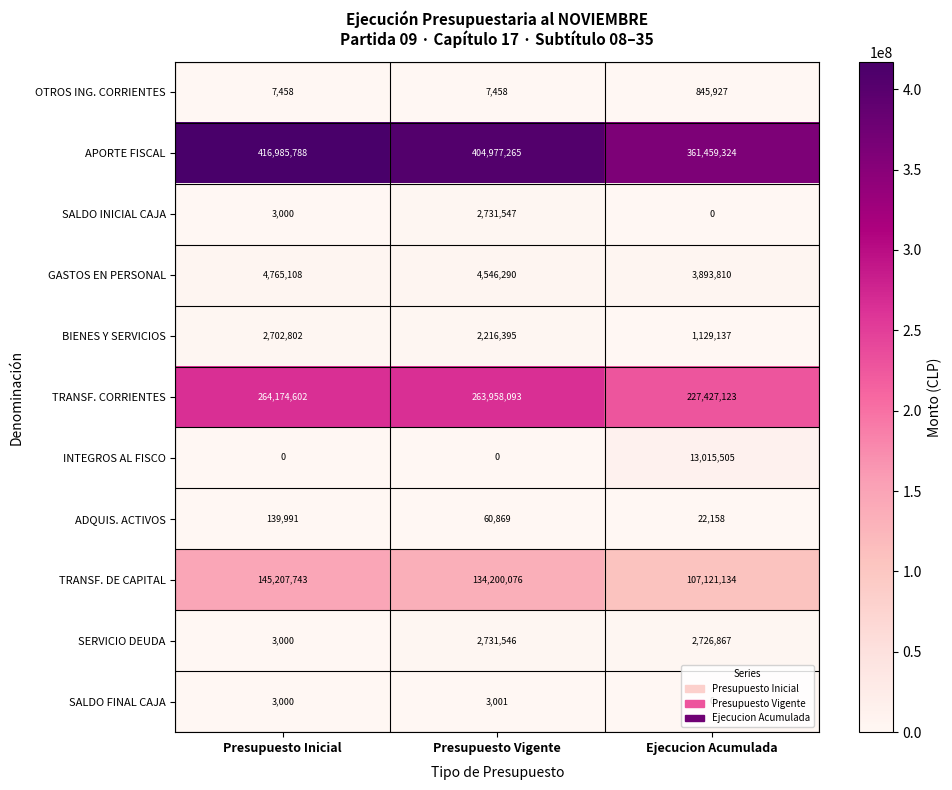

What is the difference between the highest and lowest values at Presupuesto Inicial?

416985788